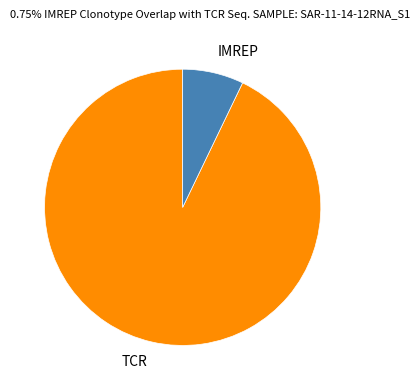

What is the smallest slice in the pie chart?

IMREP